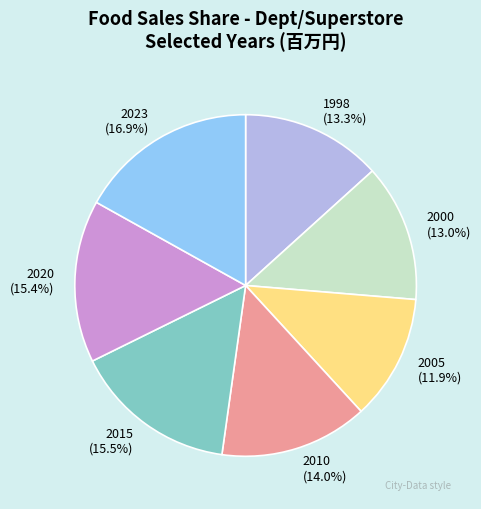

Is the sum of 2000 and 1998 greater than half?

No